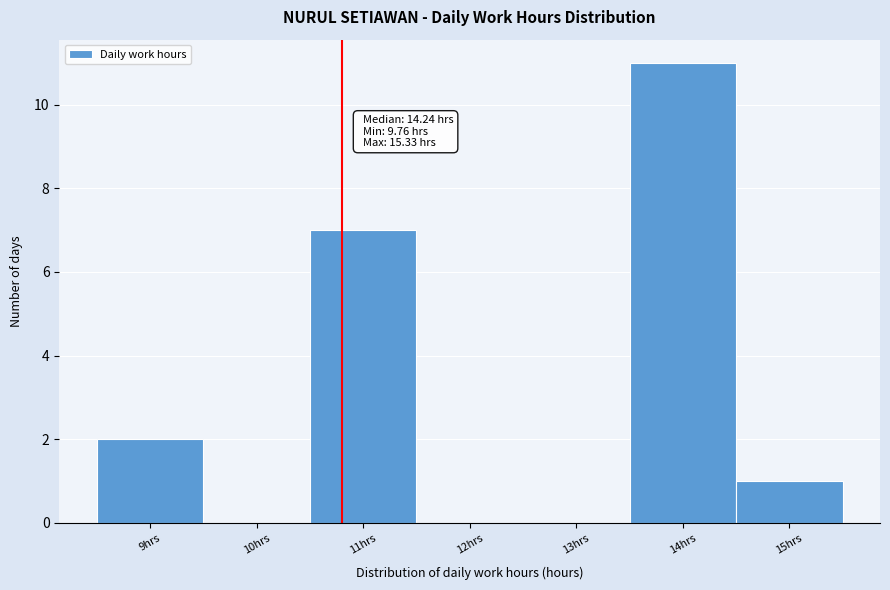

Reading left to right, transcribe all the data shown in this chart.

9hrs=2	10hrs=0	11hrs=7	12hrs=0	13hrs=0	14hrs=11	15hrs=1